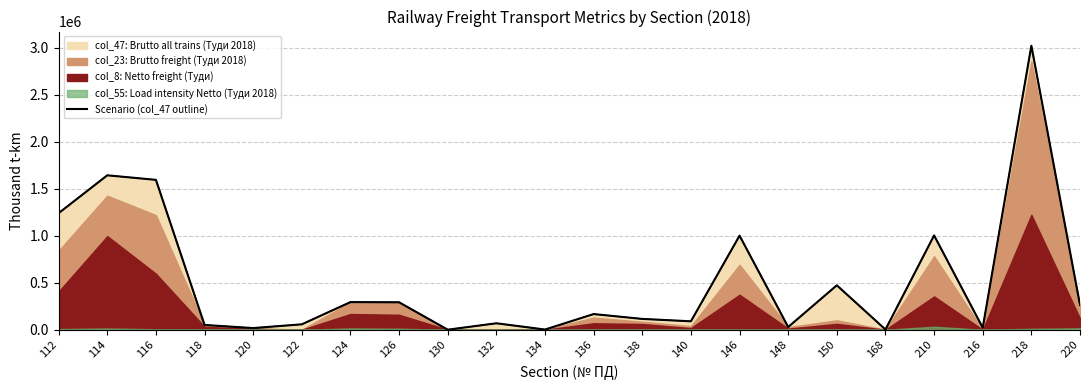

Rank the categories by value from highest to lowest.

218, 114, 116, 112, 210, 146, 150, 124, 126, 220, 136, 138, 140, 132, 122, 118, 148, 216, 120, 168, 134, 130